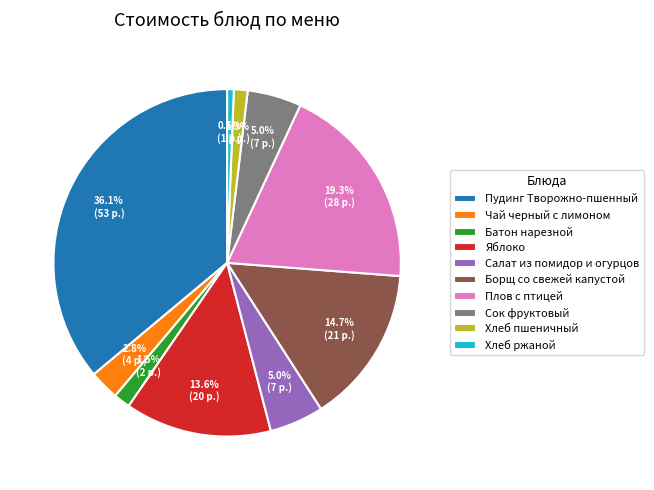

What is the largest slice in the pie chart?

Пудинг Творожно-пшенный